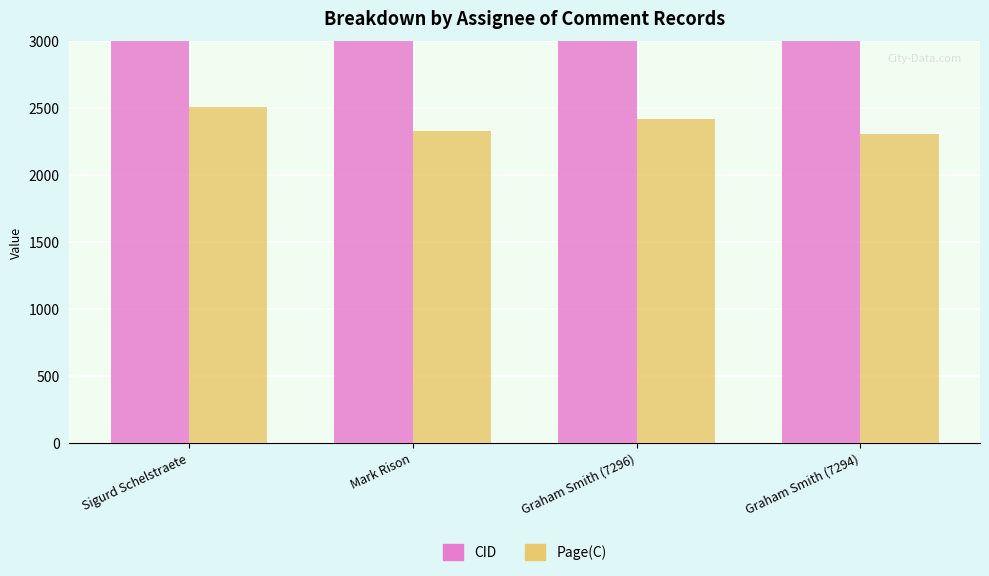

At which label does CID first exceed 7412?

Mark Rison